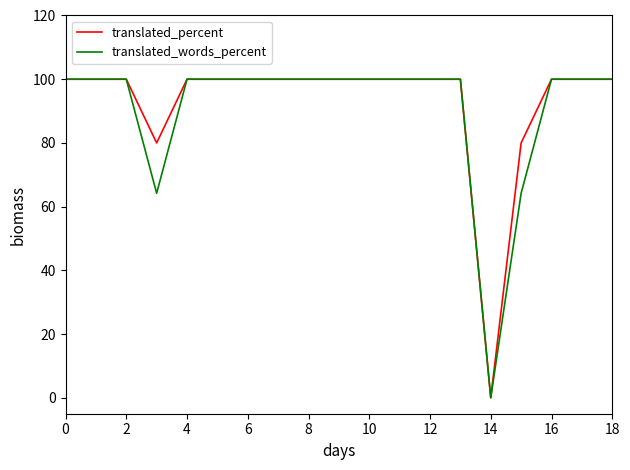

What is the highest value of the translated_words_percent series?

100.0